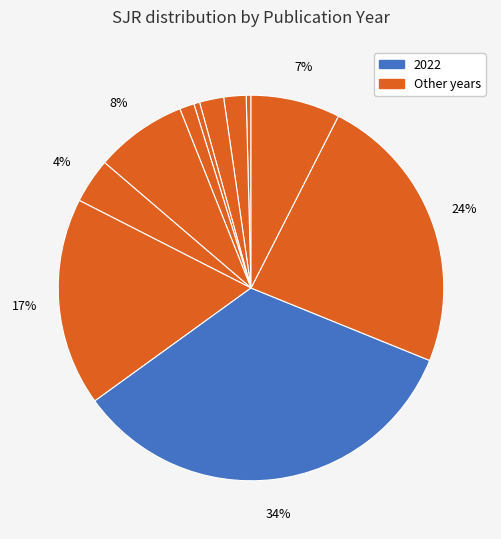

Which slice is the smallest?

2010